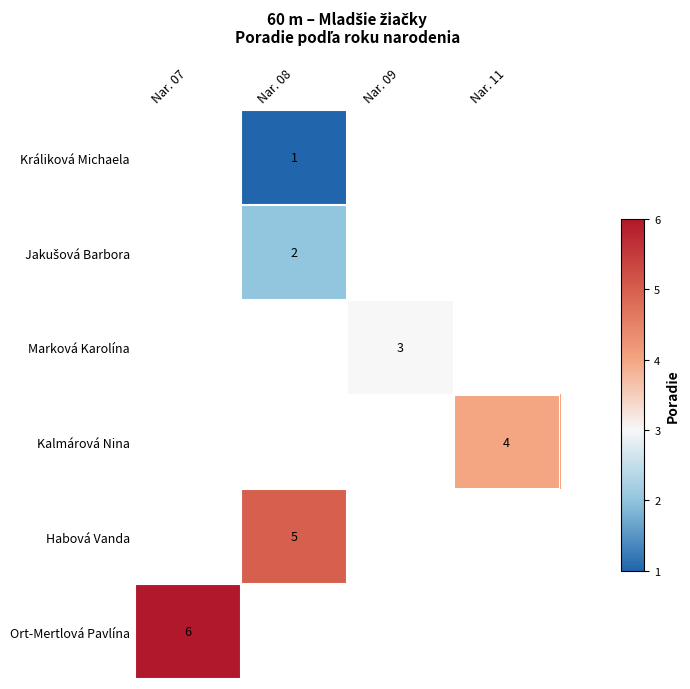

What is the spread (max minus min) of values at Nar. 08?

4.0